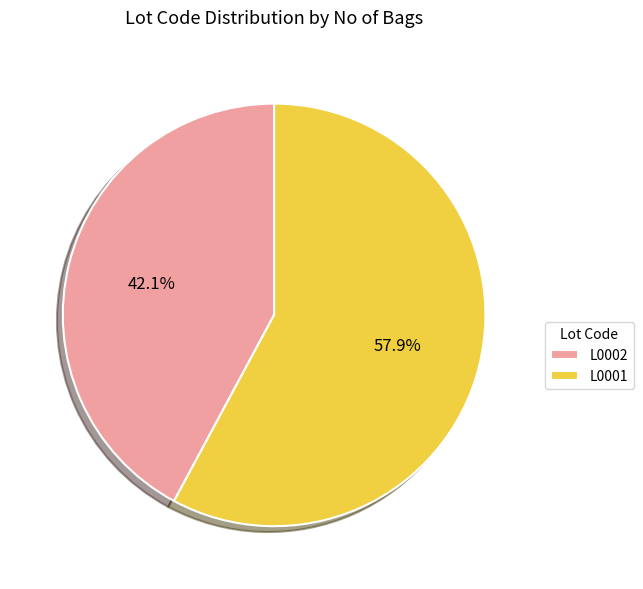

To the nearest percent, what is the difference between the L0002 and L0001 slice percentages?

16%